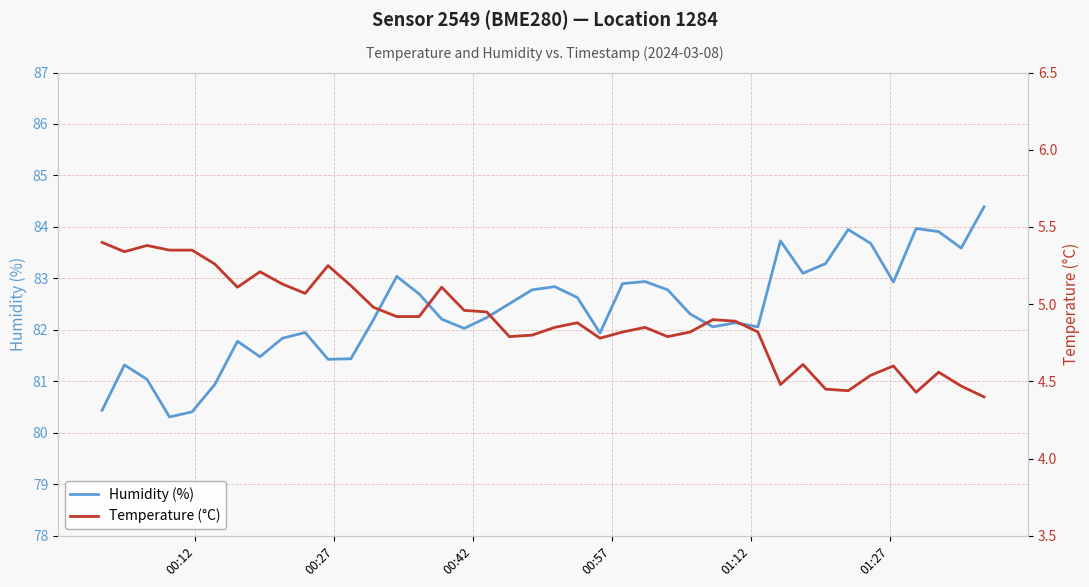

What is the lowest value of the Humidity (%) series?

80.3